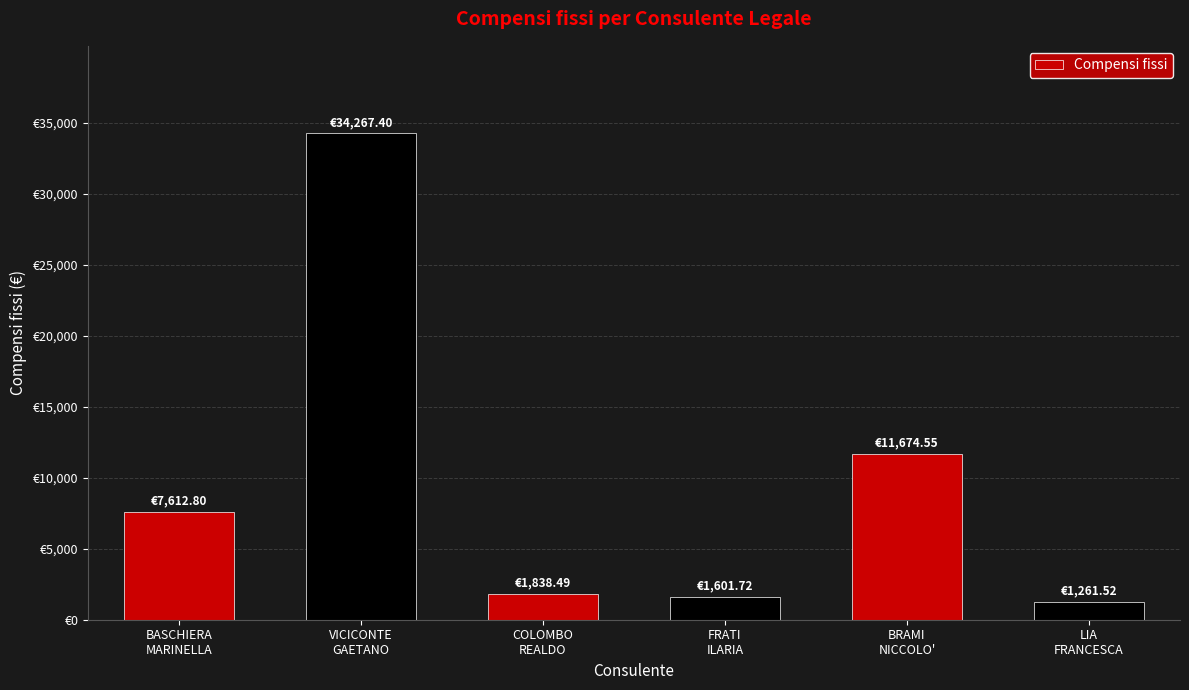

What is the label of the 6th bar from the left?

LIA
FRANCESCA